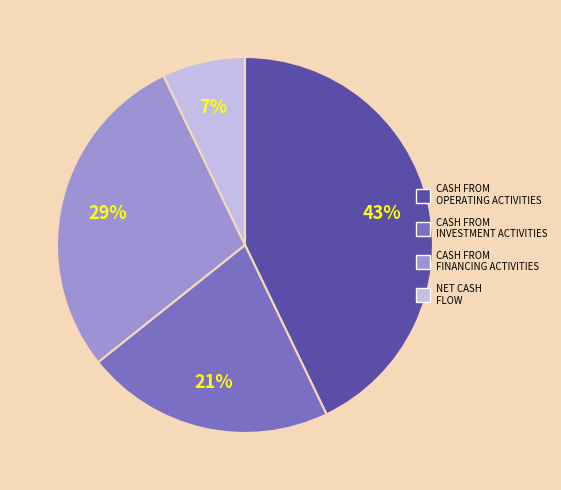

True or false: NET CASH FLOW accounts for 21% of the total.

False